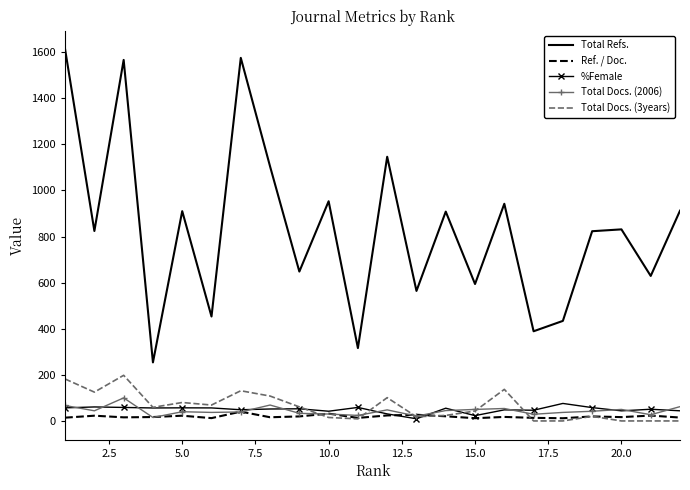

Which series has the widest spread of values?

Total Refs.